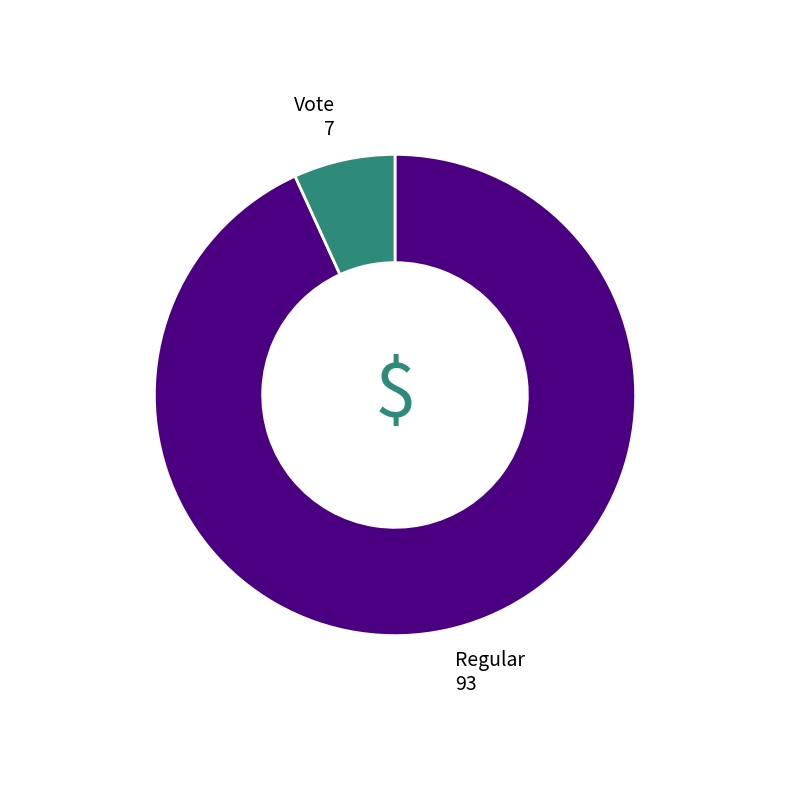

Is there a majority slice in this chart?

Yes